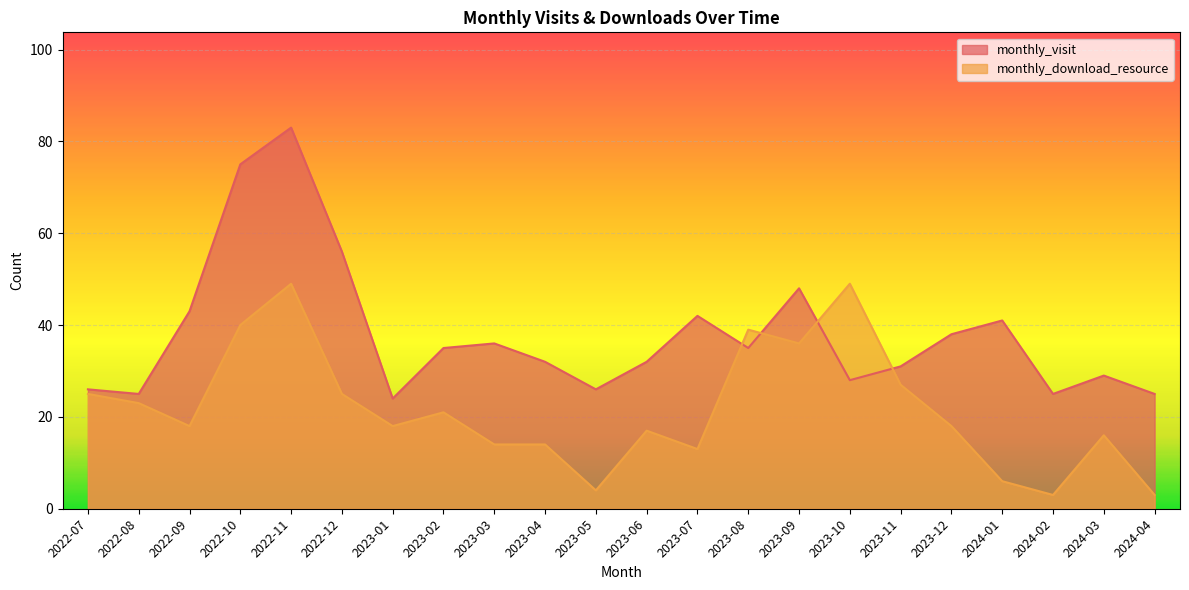

What position from the right is 2024-04?

1